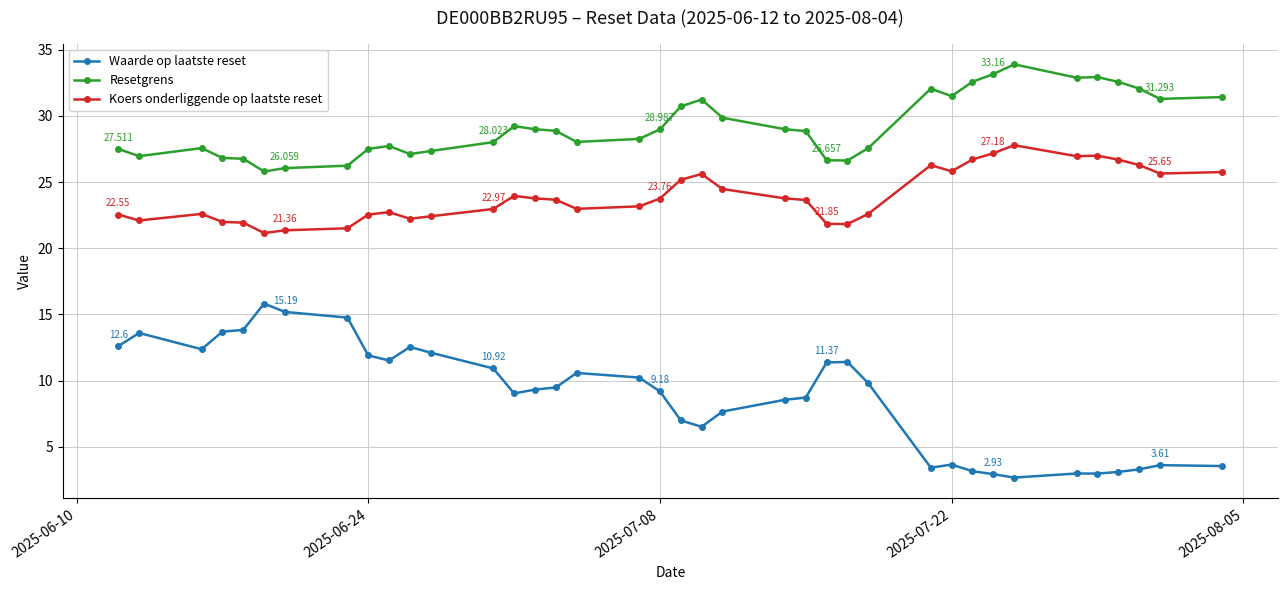

Rank the series by their average value, from lowest to highest.

Waarde op laatste reset, Koers onderliggende op laatste reset, Resetgrens